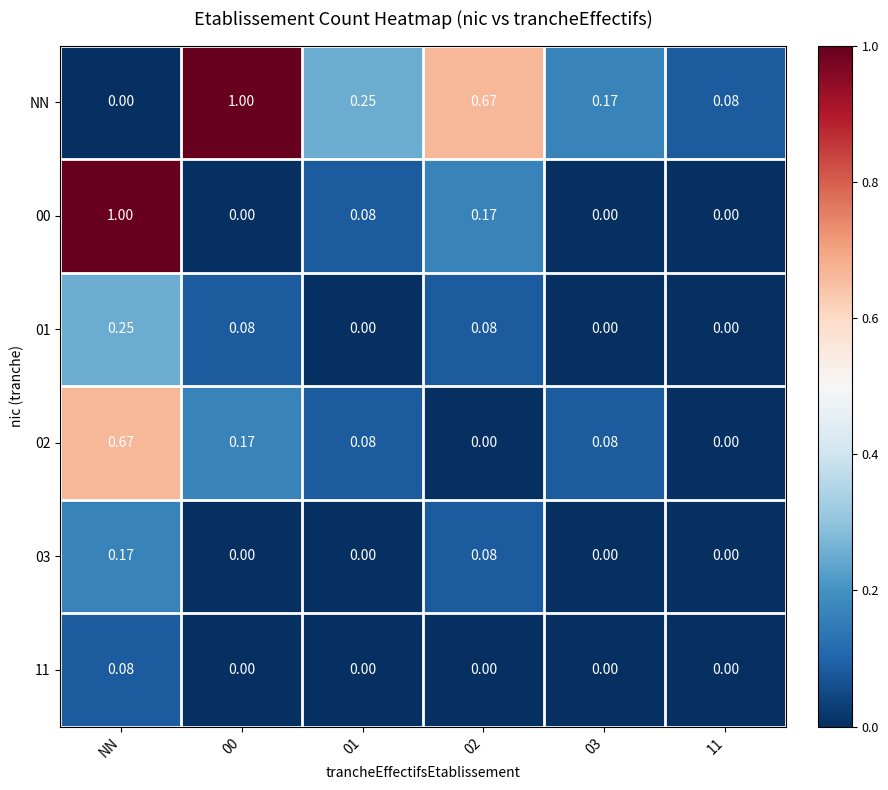

Which series has the largest total across all categories?

NN